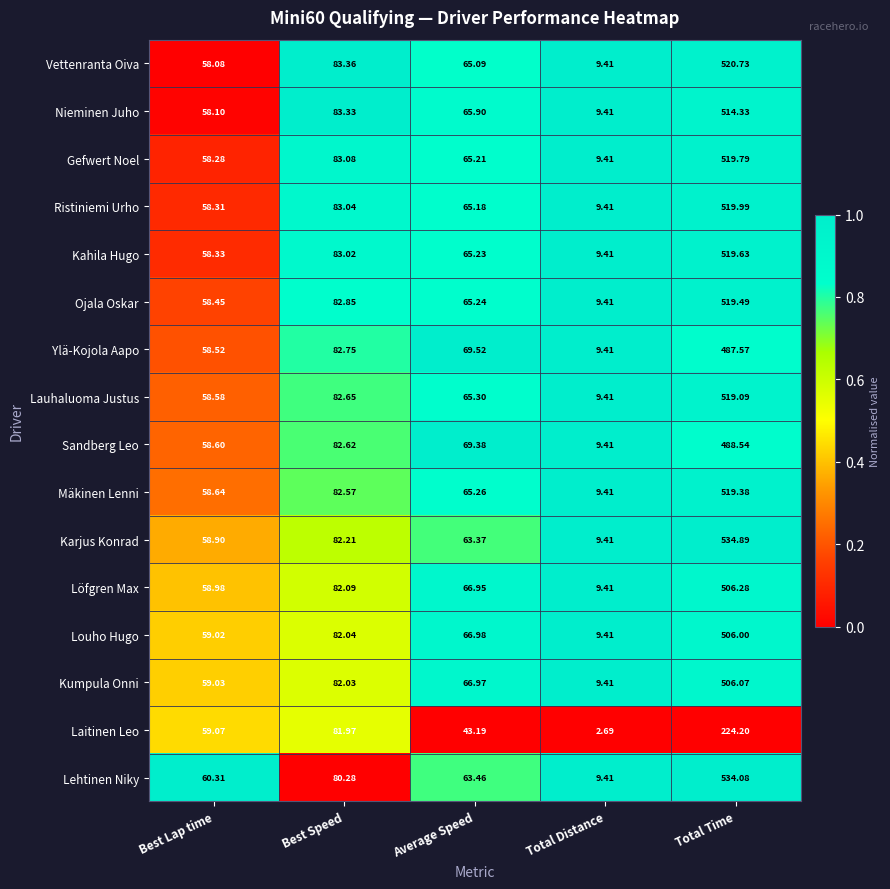

Which series has the largest total across all categories?

Karjus Konrad